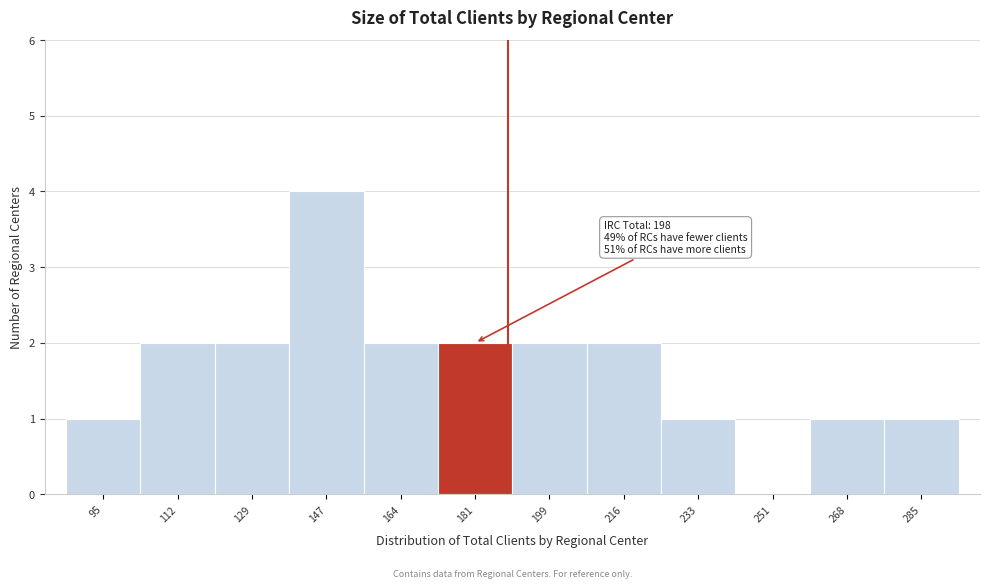

Reading left to right, extract all data points from this chart.

95=1	112=2	129=2	147=4	164=2	181=2	199=2	216=2	233=1	251=0	268=1	285=1